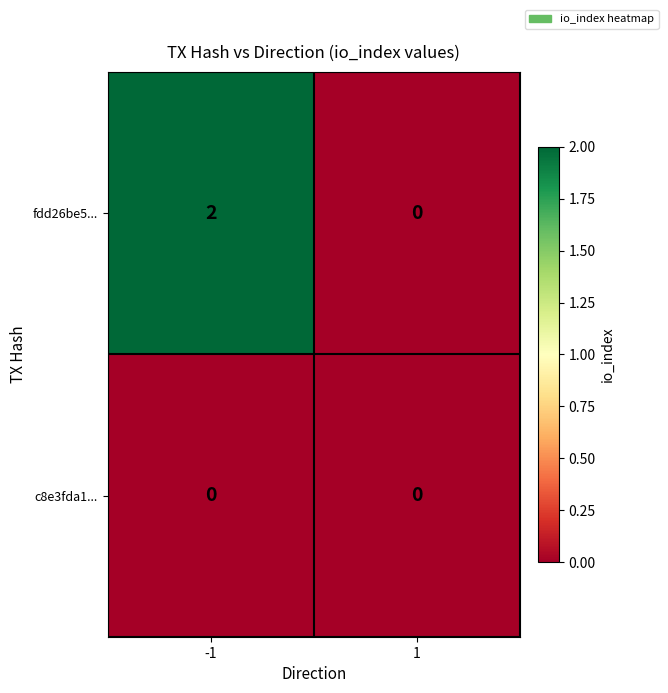

Which series has the widest spread of values?

fdd26be5...